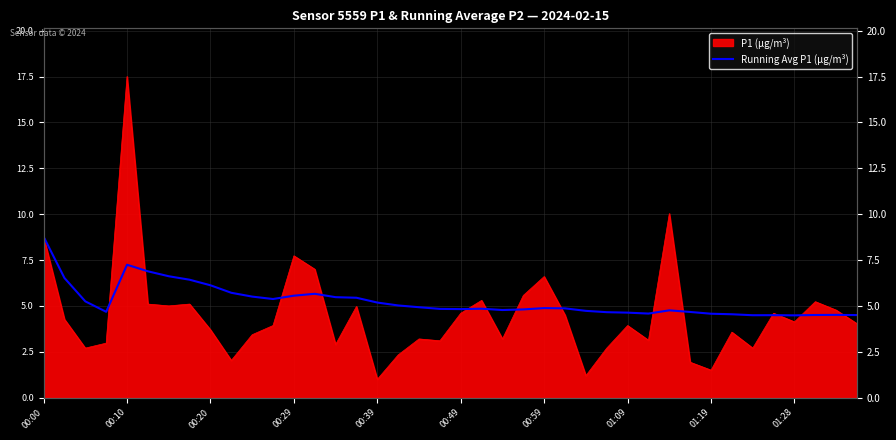

The chart shows a value of 4.5 at 33. True or false?

True